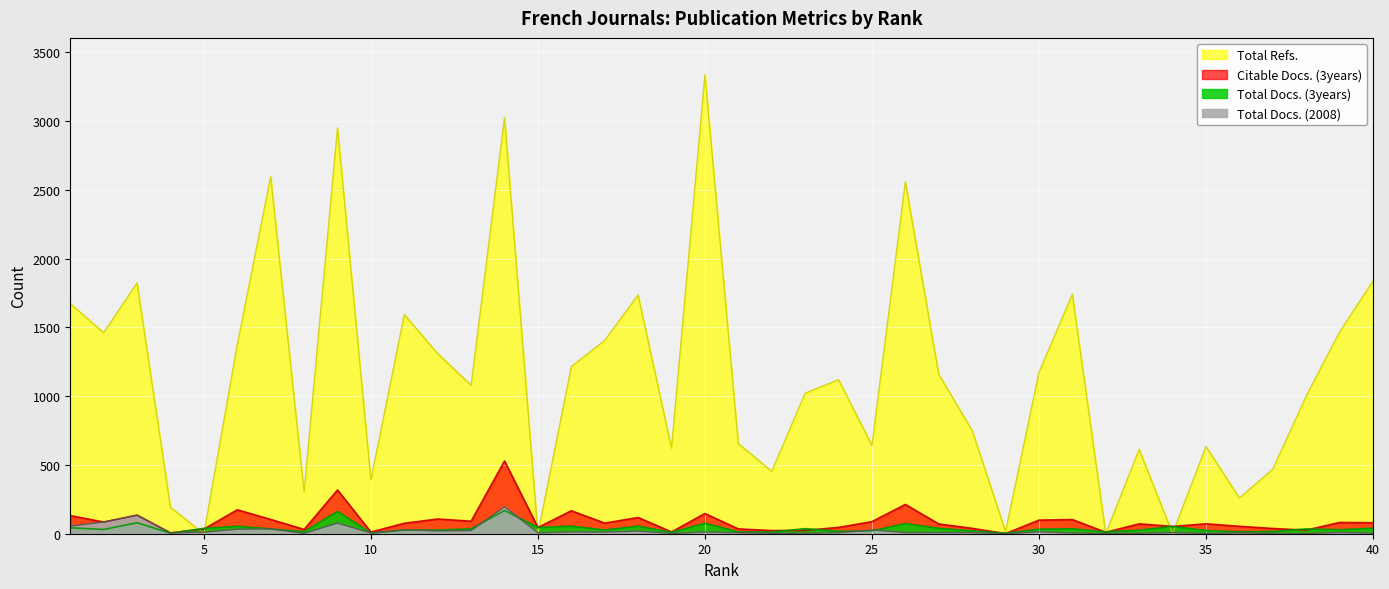

At which label is Citable Docs. (3years) closest to 265?

26